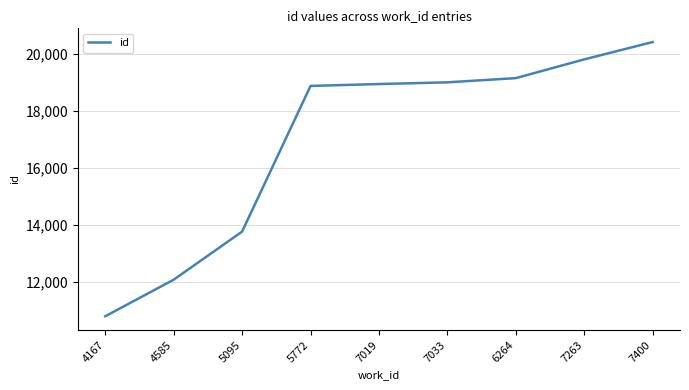

Is this an area chart (filled region under the line)?

No